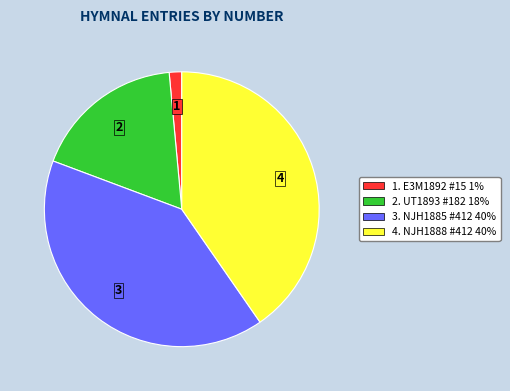

Is there a majority slice in this chart?

No